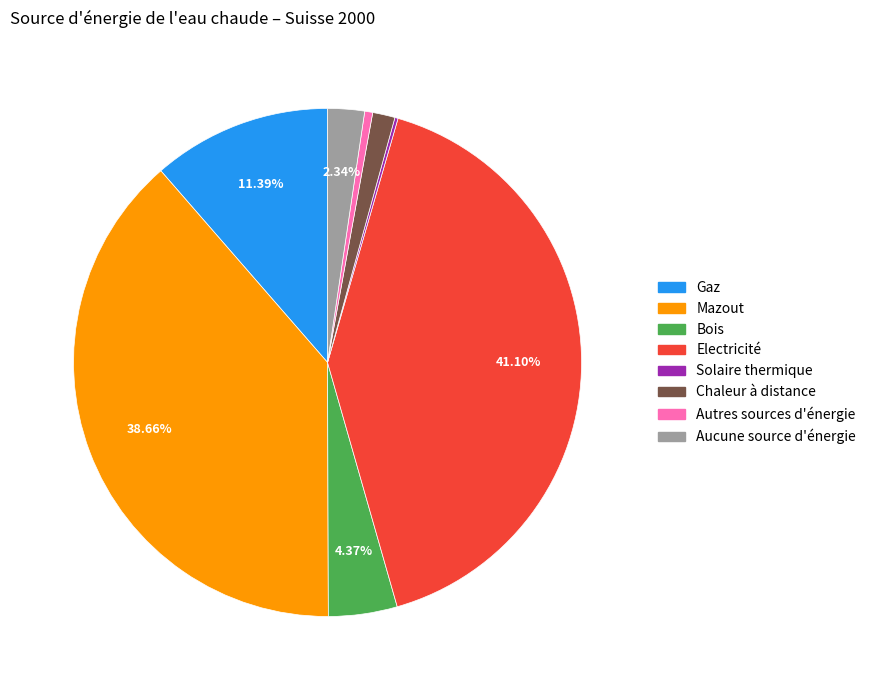

Which category has the biggest portion of the pie?

Electricité